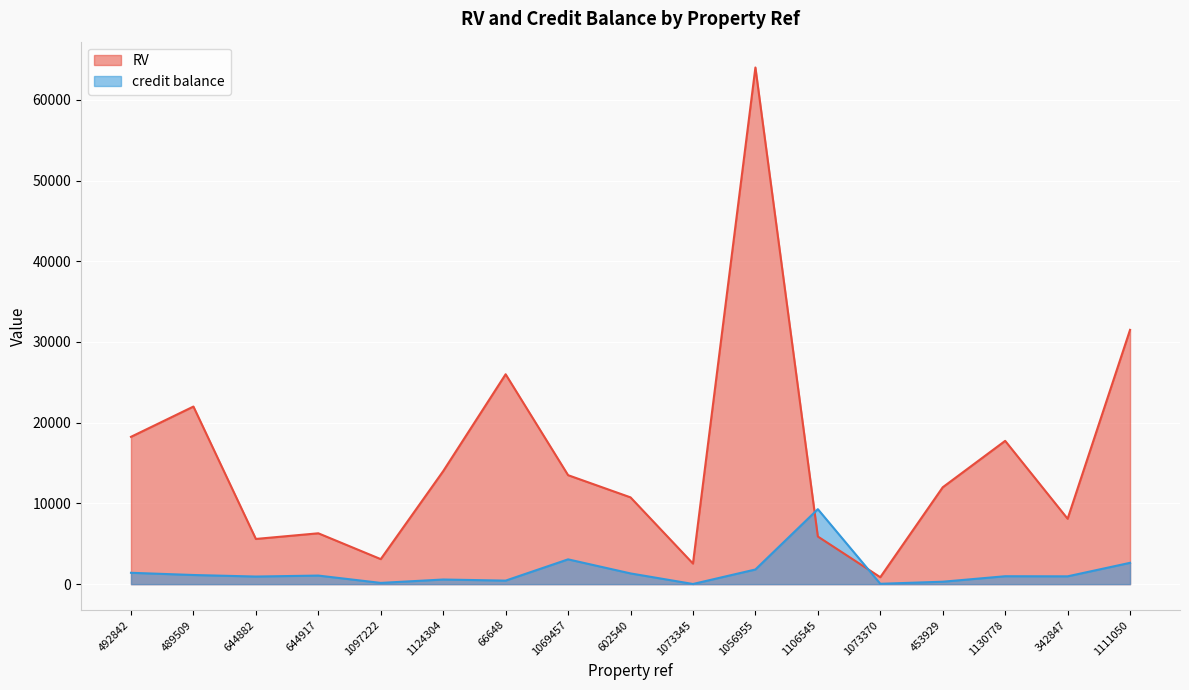

What is the label of the 4th point from the right?

453929